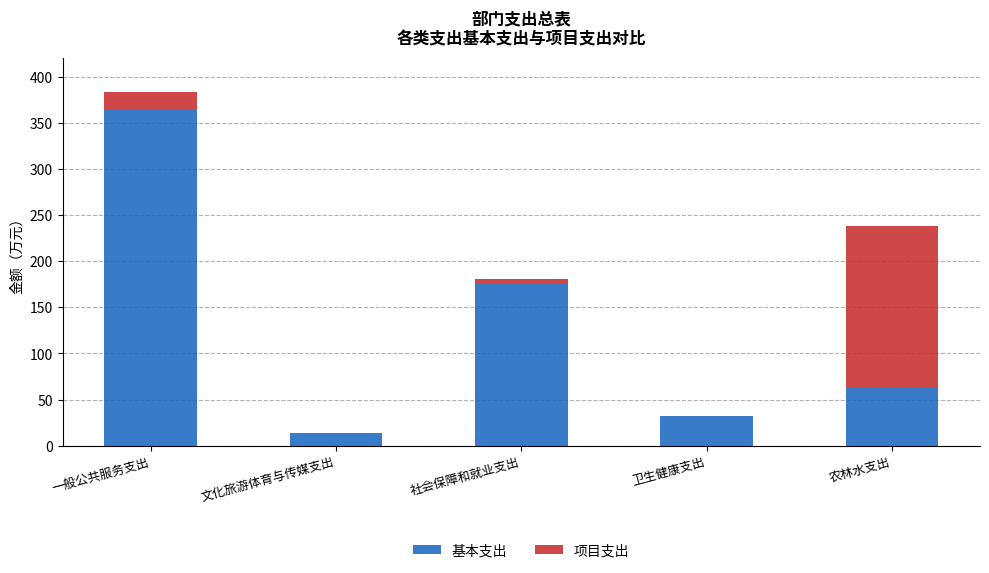

True or false: 基本支出 has a value of 62.8 at 农林水支出.

True